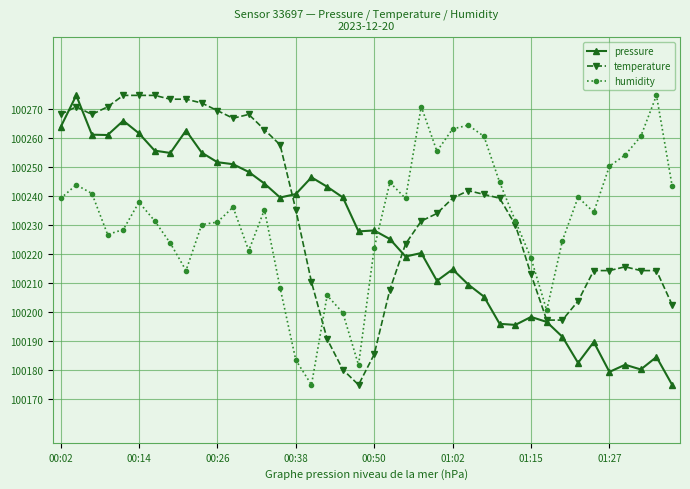

What is the value of the humidity point at the 20th from the left?

100181.8